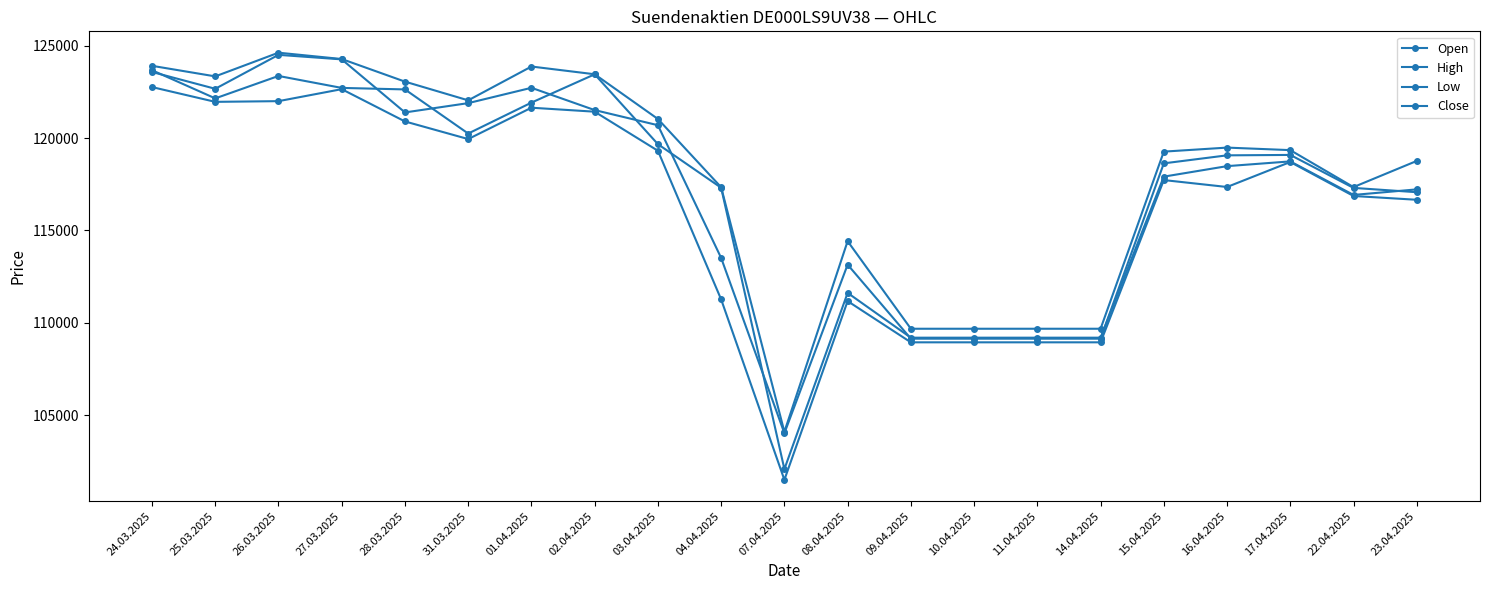

Does the chart have visible grid lines?

No